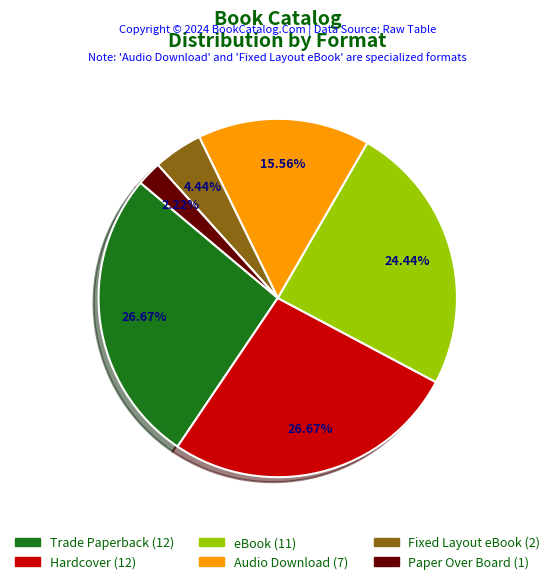

True or false: eBook accounts for 33% of the total.

False